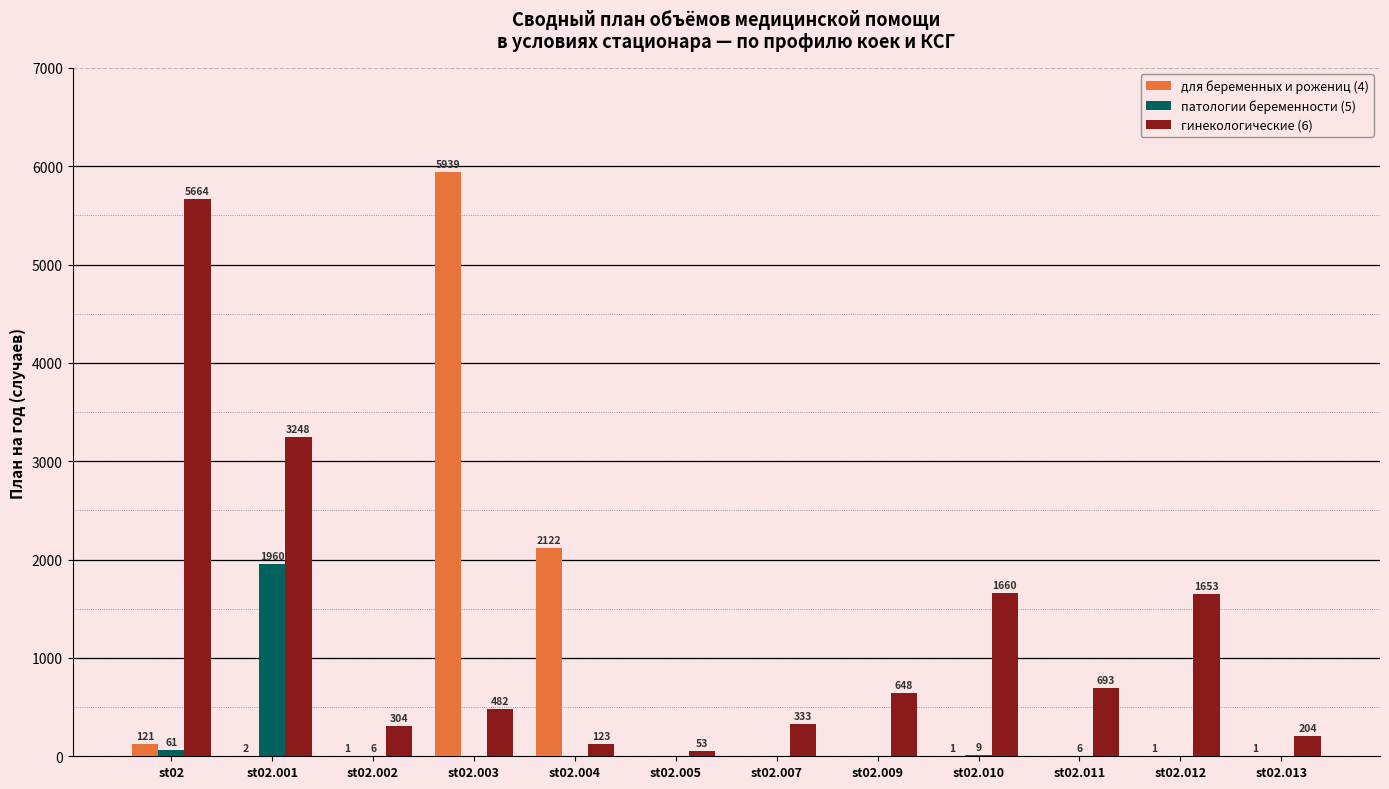

Where is гинекологические (6) nearest to the value 2858?

st02.001